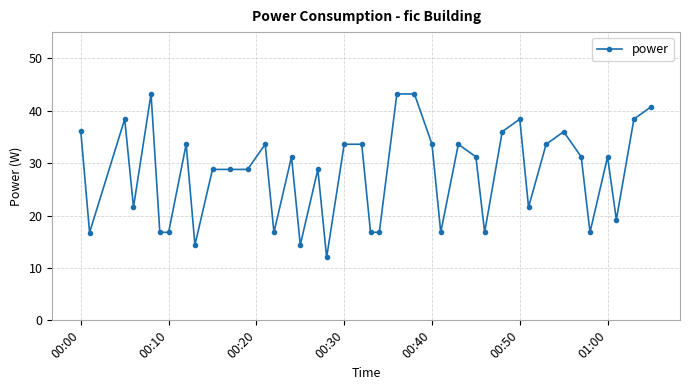

What is the difference between the second highest and second lowest values?

28.8